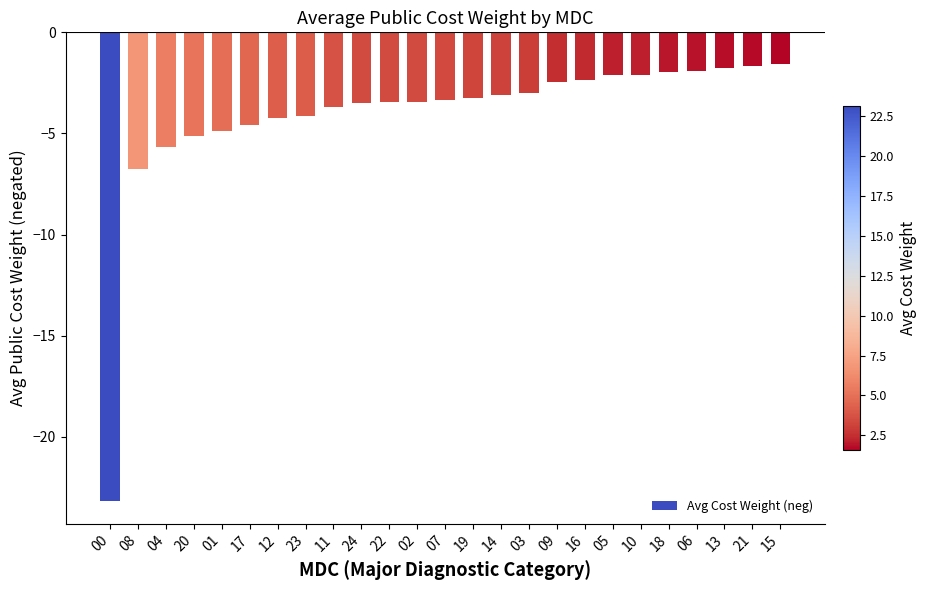

What is the sum of the values at 10 and 11?

-5.8